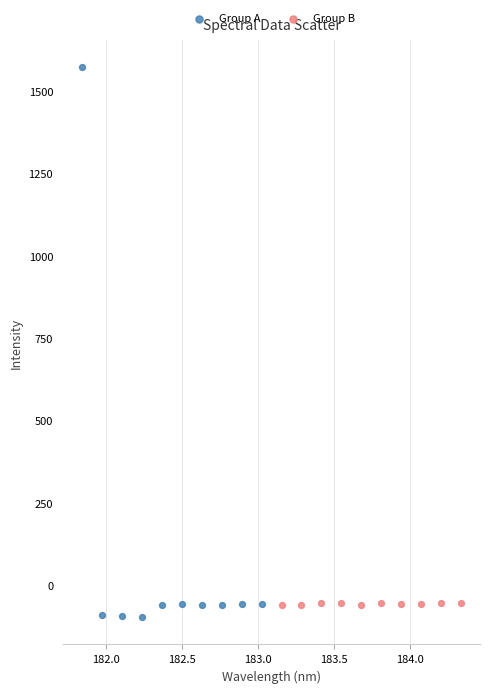

Which series reaches the minimum Y coordinate?

Group A